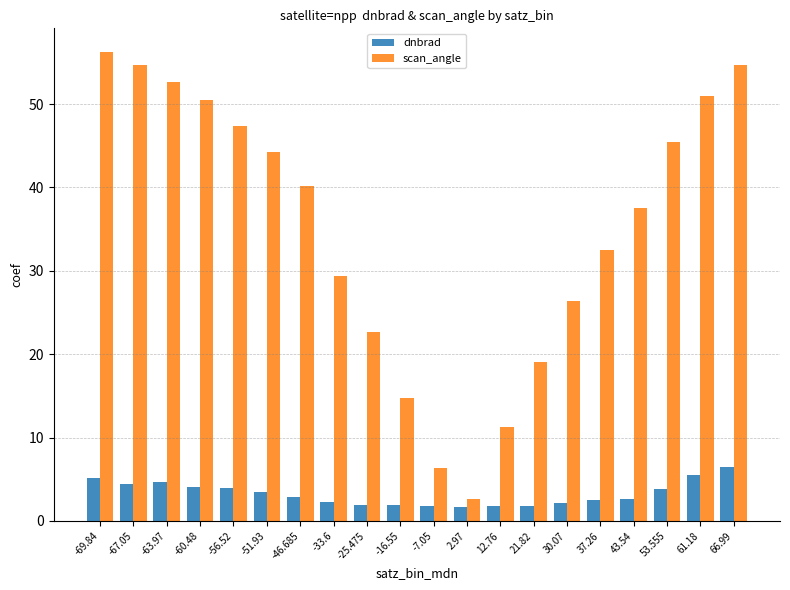

What is the highest value of the scan_angle series?

56.3